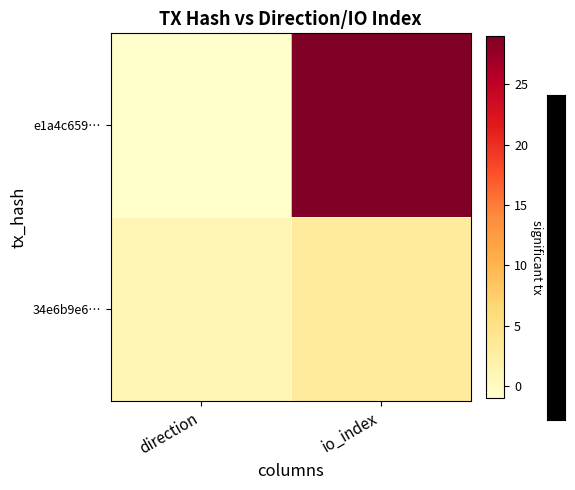

Rank the series at io_index from highest to lowest value.

e1a4c659…, 34e6b9e6…